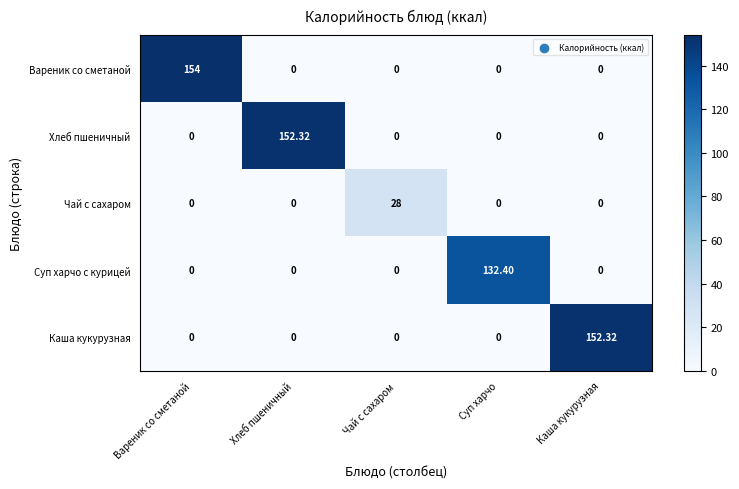

Which series has the largest range (max minus min)?

Вареник со сметаной